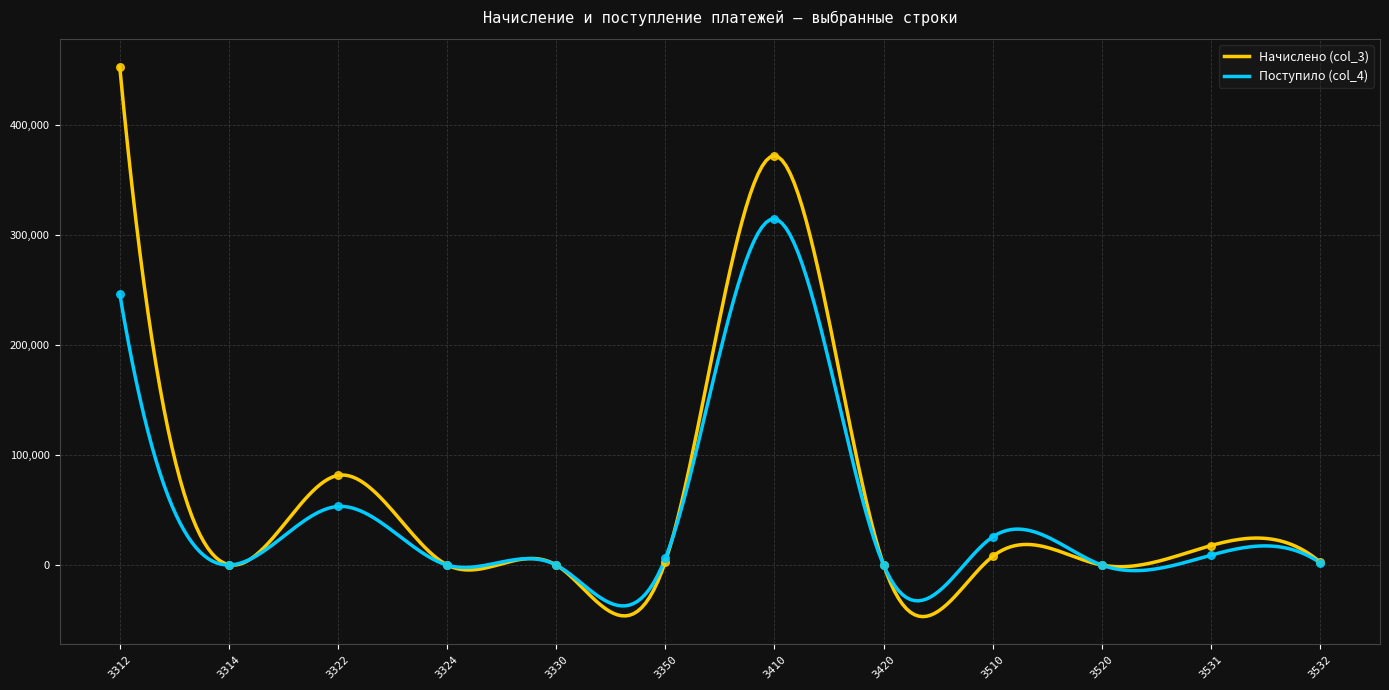

Which series has the largest Y range (max minus min)?

Начислено (col_3)